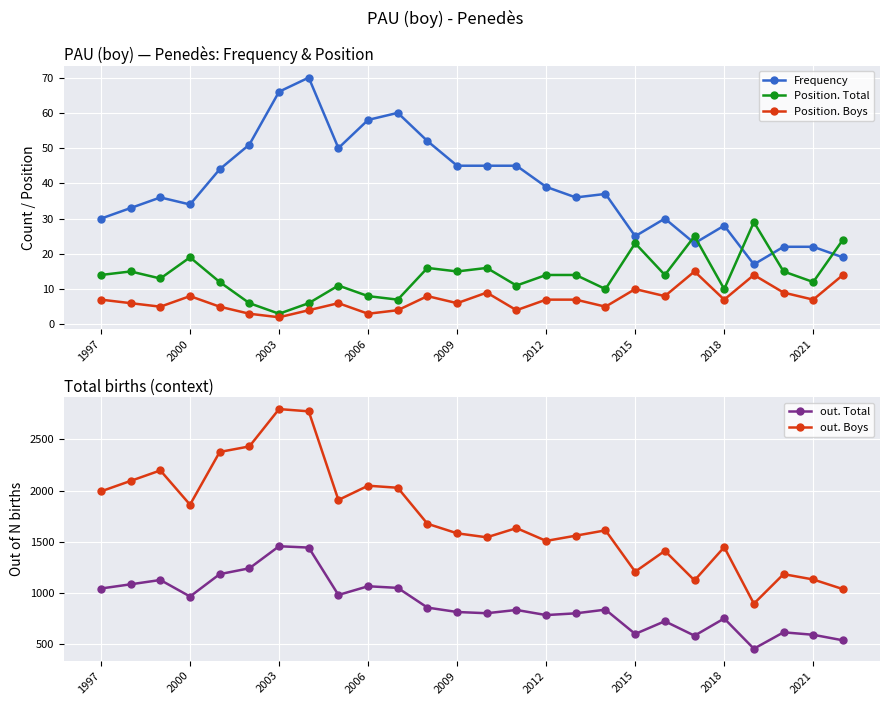

At which category does out. Boys reach its first local valley?

2000